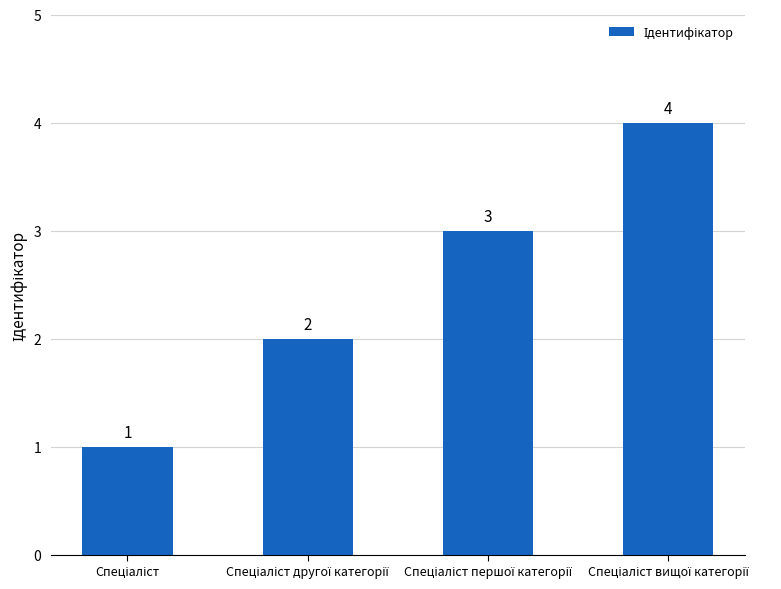

Reading left to right, what are all the values shown in this chart?

1	2	3	4